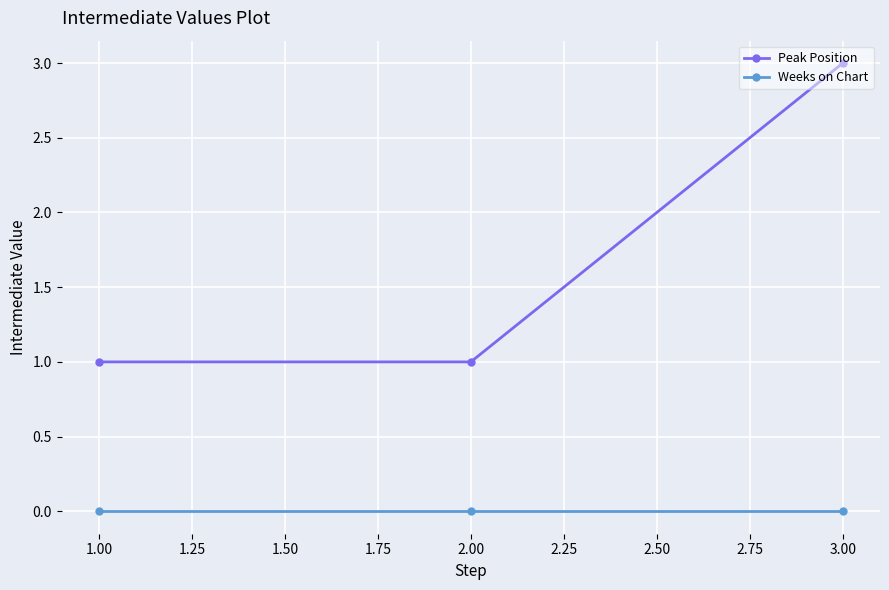

At which category is the sum across all series the highest?

3.00